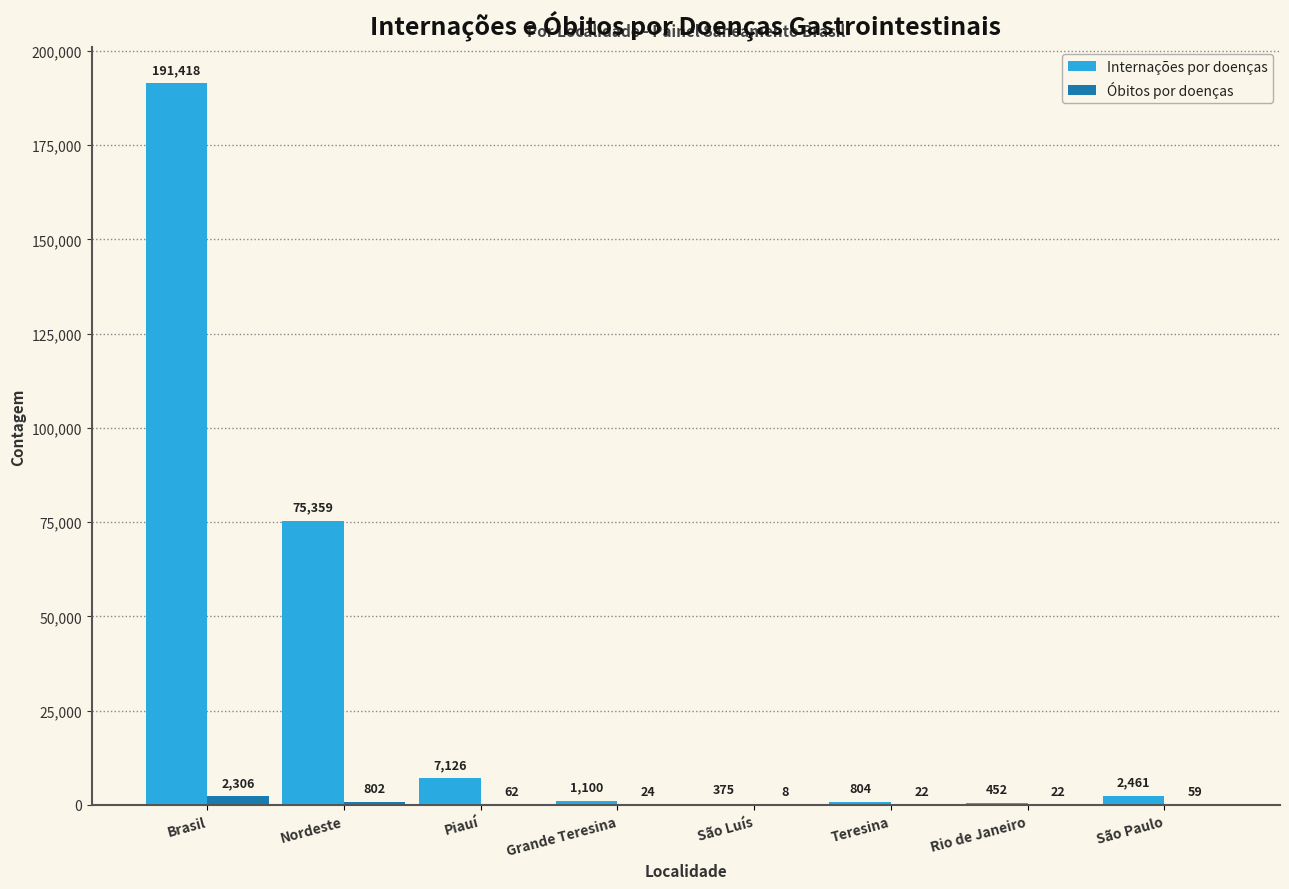

How many distinct data groups are displayed?

2